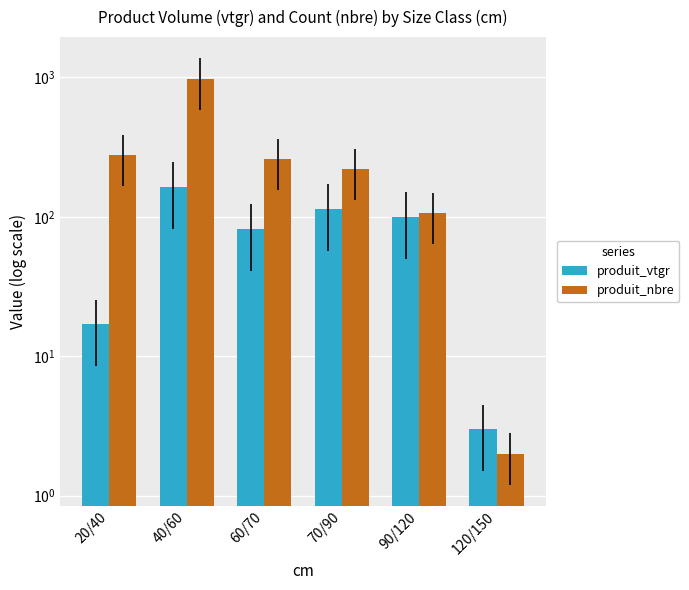

At which label is produit_nbre closest to 490?

20/40